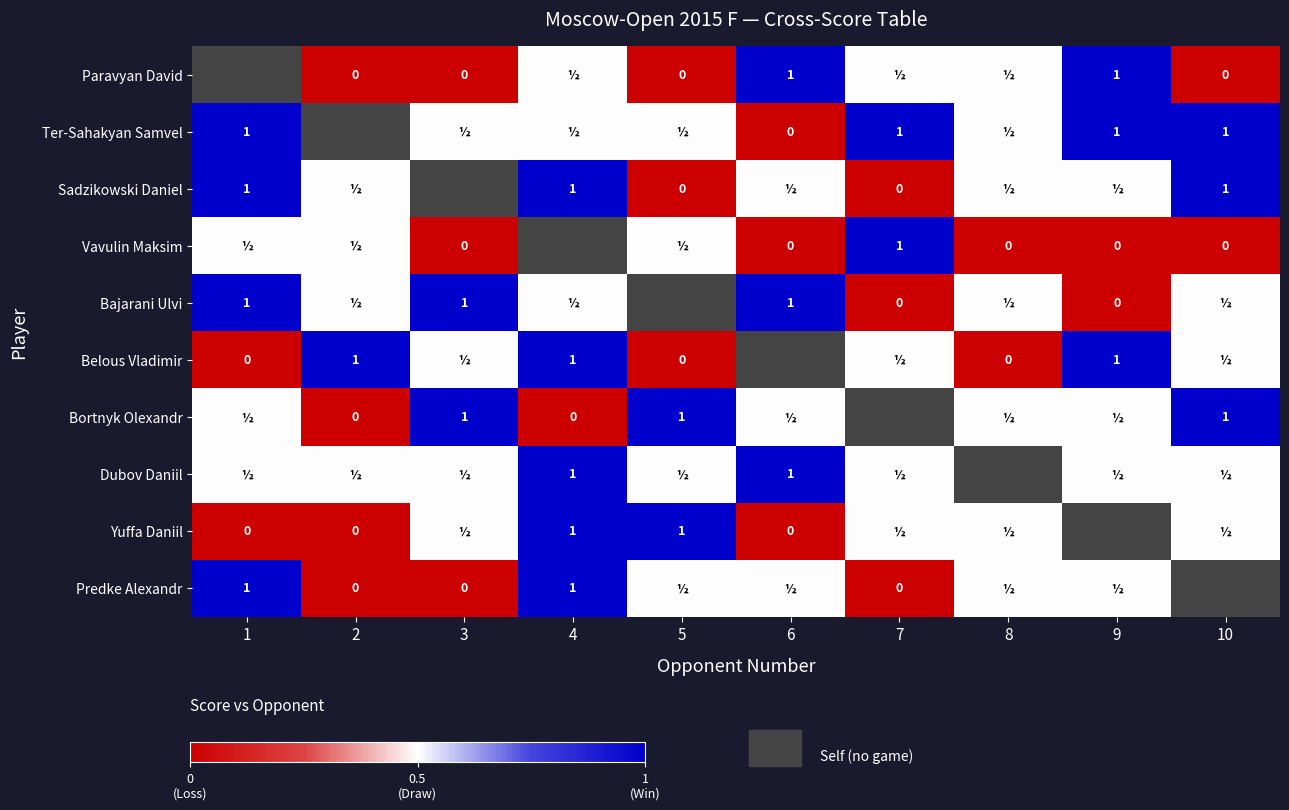

At which label does Belous Vladimir reach its peak?

6